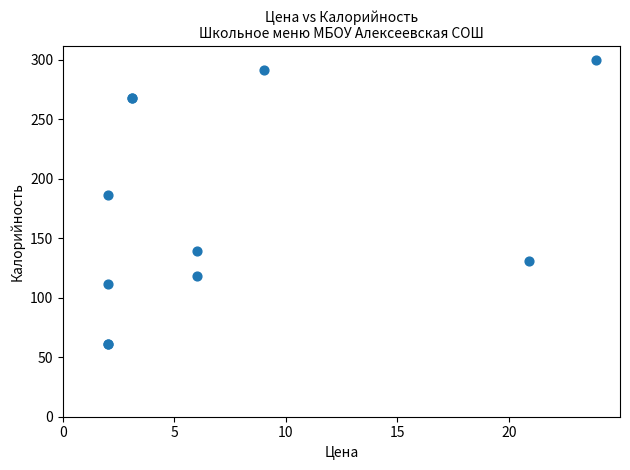

What Y value in the scatter plot is closest to 180?

186.0